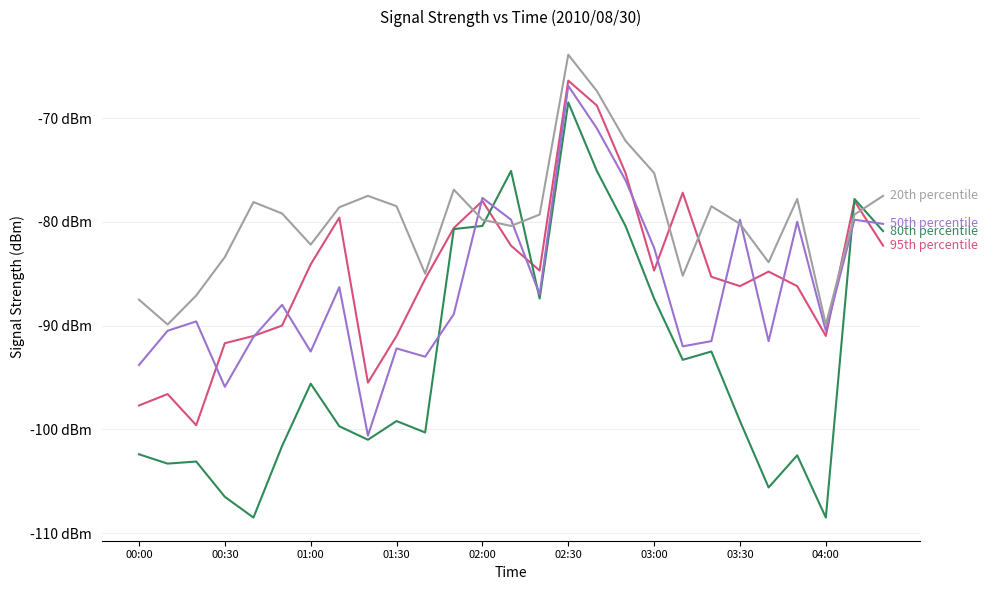

Reading left to right, list all the values displayed in this chart.

95th percentile: -97.7	-96.6	-99.6	-91.7	-91.0	-90.0	-84.1	-79.6	-95.5	-91.0	-85.5	-80.6	-78.0	-82.3	-84.7	-66.4	-68.8	-75.3	-84.7	-77.2	-85.3	-86.2	-84.8	-86.2	-91.0	-78.0	-82.3
80th percentile: -102.4	-103.3	-103.1	-106.5	-108.5	-101.6	-95.6	-99.7	-101.0	-99.2	-100.3	-80.7	-80.4	-75.1	-87.4	-68.5	-75.1	-80.4	-87.4	-93.3	-92.5	-99.2	-105.6	-102.5	-108.5	-77.8	-80.9
50th percentile: -93.8	-90.5	-89.6	-95.9	-91.1	-88.0	-92.5	-86.3	-100.6	-92.2	-93.0	-88.9	-77.7	-79.8	-87.0	-66.9	-71.0	-76.0	-82.5	-92.0	-91.5	-79.8	-91.5	-80.0	-90.5	-79.8	-80.2
20th percentile: -87.5	-89.9	-87.1	-83.4	-78.1	-79.2	-82.2	-78.6	-77.5	-78.5	-85.0	-76.9	-79.8	-80.4	-79.3	-63.9	-67.4	-72.2	-75.3	-85.2	-78.5	-80.2	-83.9	-77.8	-89.9	-79.3	-77.5